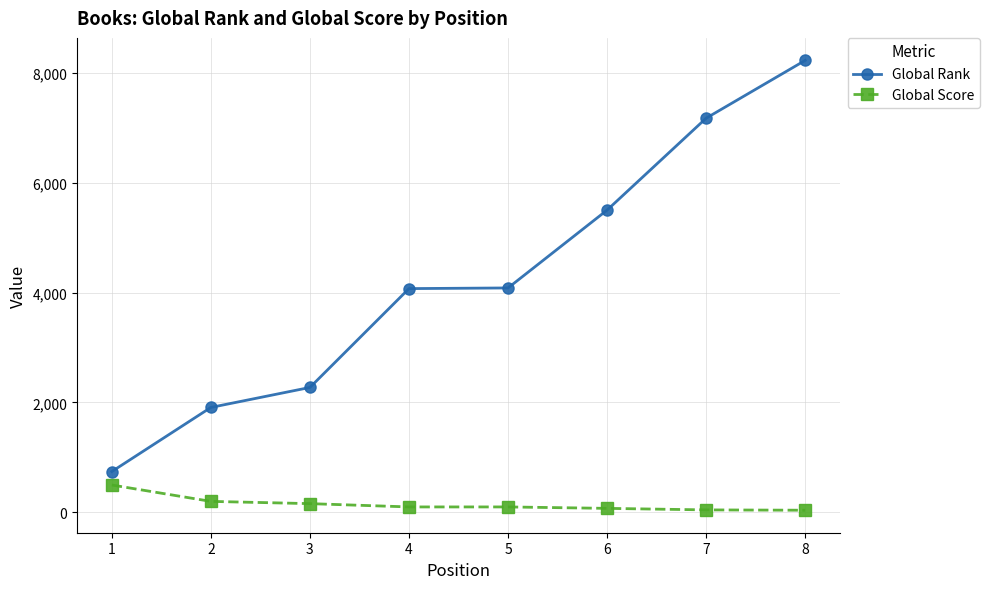

What is the average value of the Global Score series?

152